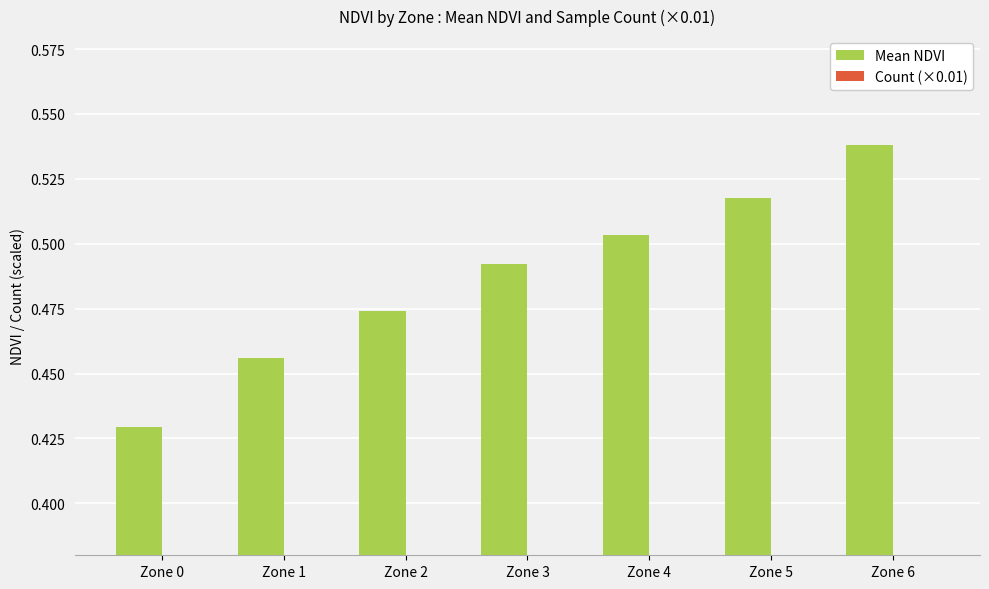

Reading left to right, list all the values displayed in this chart.

Mean NDVI: 0.4	0.5	0.5	0.5	0.5	0.5	0.5
Count (×0.01): 0.1	0.0	0.0	0.1	0.1	0.1	0.1